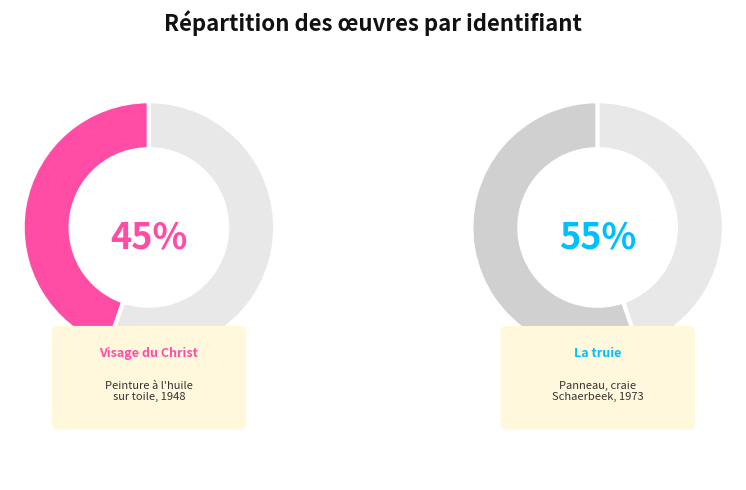

To the nearest percent, what is the combined percentage of Visage du Christ mort and La truie?

100%